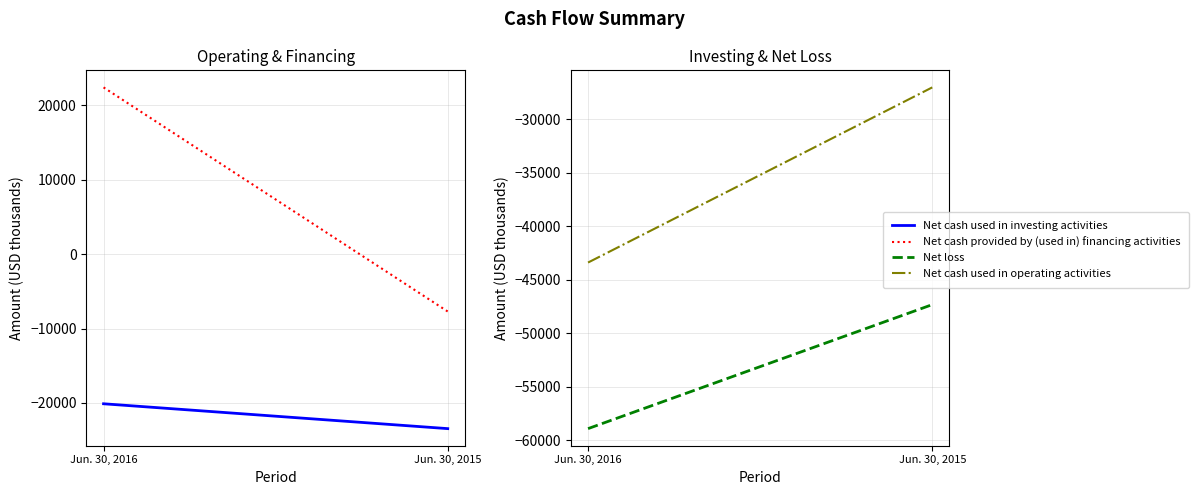

How many values in the Net cash used in investing activities series are below -20114?

1